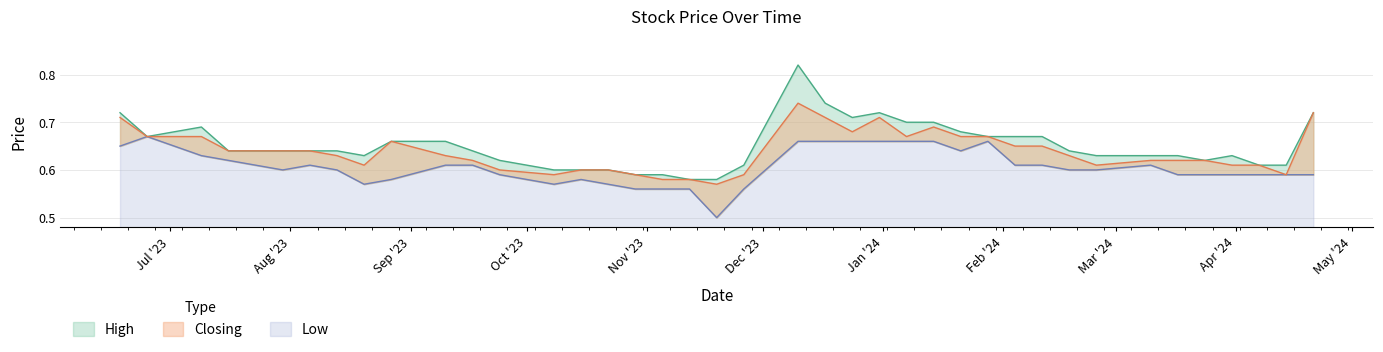

Between 10/12/2023 and 14/01/2024, which is larger?

10/12/2023